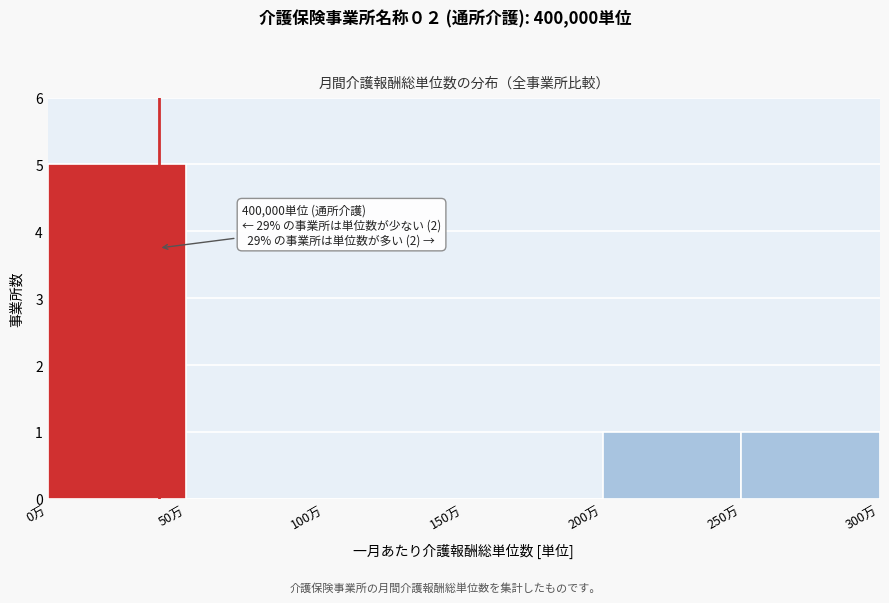

Reading left to right, what are all the values shown in this chart?

0万=5	50万=0	100万=0	150万=0	200万=1	250万=1